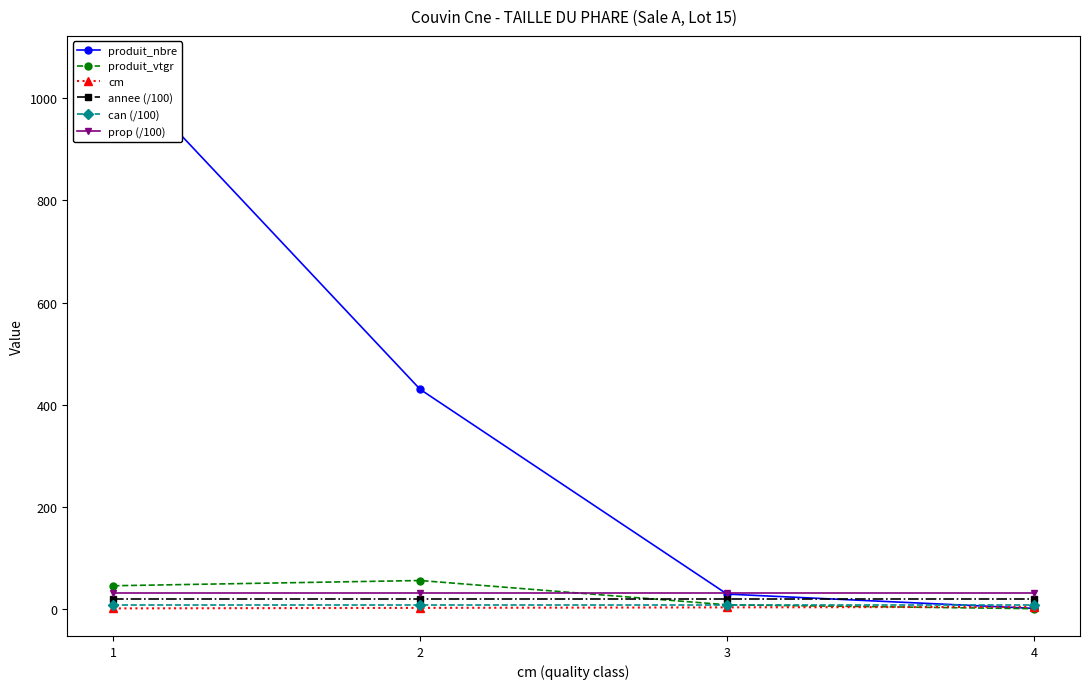

The value of produit_vtgr at 3 is 4.1. True or false?

False